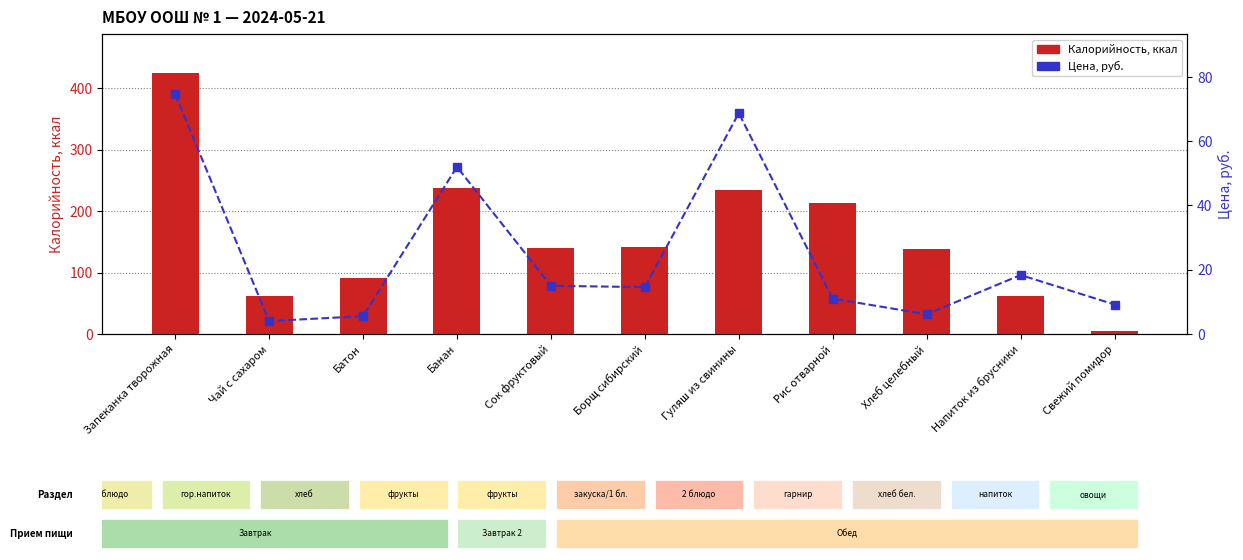

Reading right to left, extract all data points from this chart.

Калорийность: 5.0	62.0	139.0	214.0	235.0	142.0	140.0	238.0	90.5	62.0	425.0
Цена: 9.2	18.4	6.1	11.0	68.7	14.6	15.0	52.0	5.5	4.0	74.7